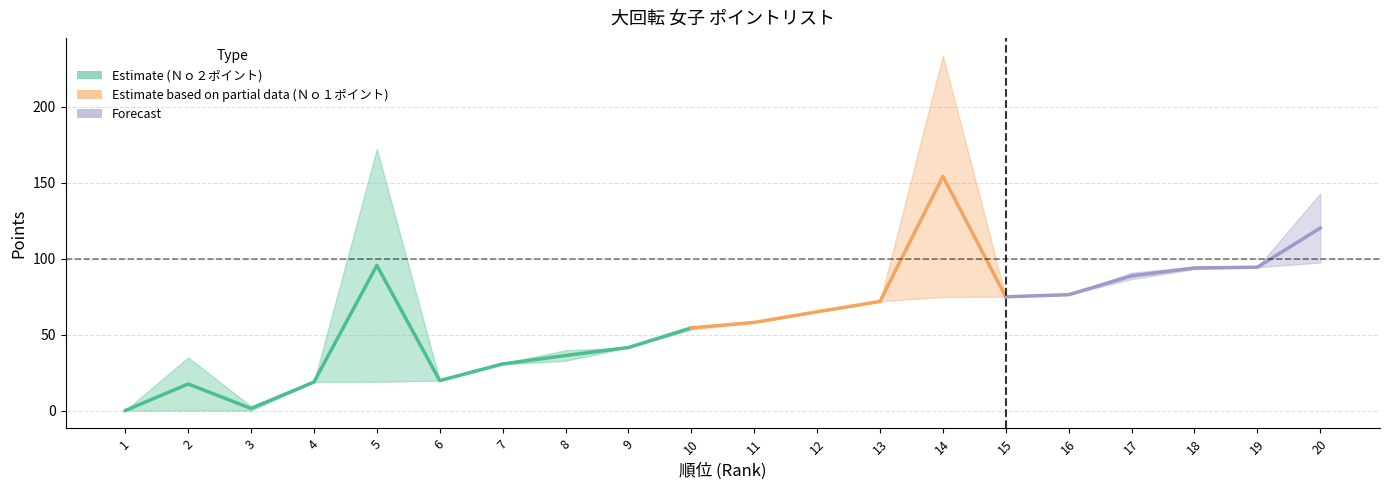

How many values in the No2_point series are below 58?

10